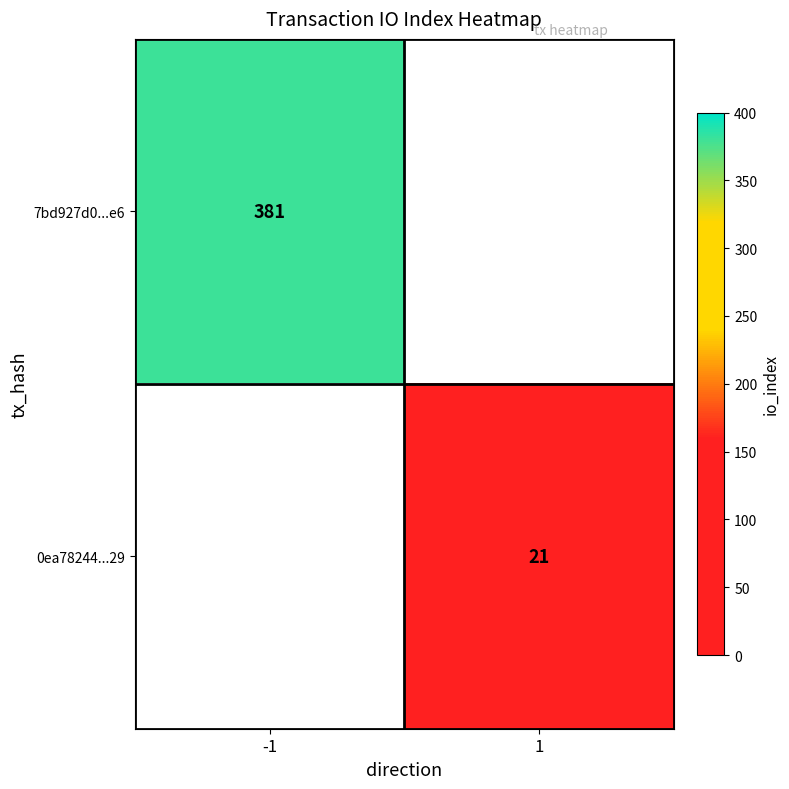

True or false: 7bd927d0...e6 has a value of 215 at -1.

False